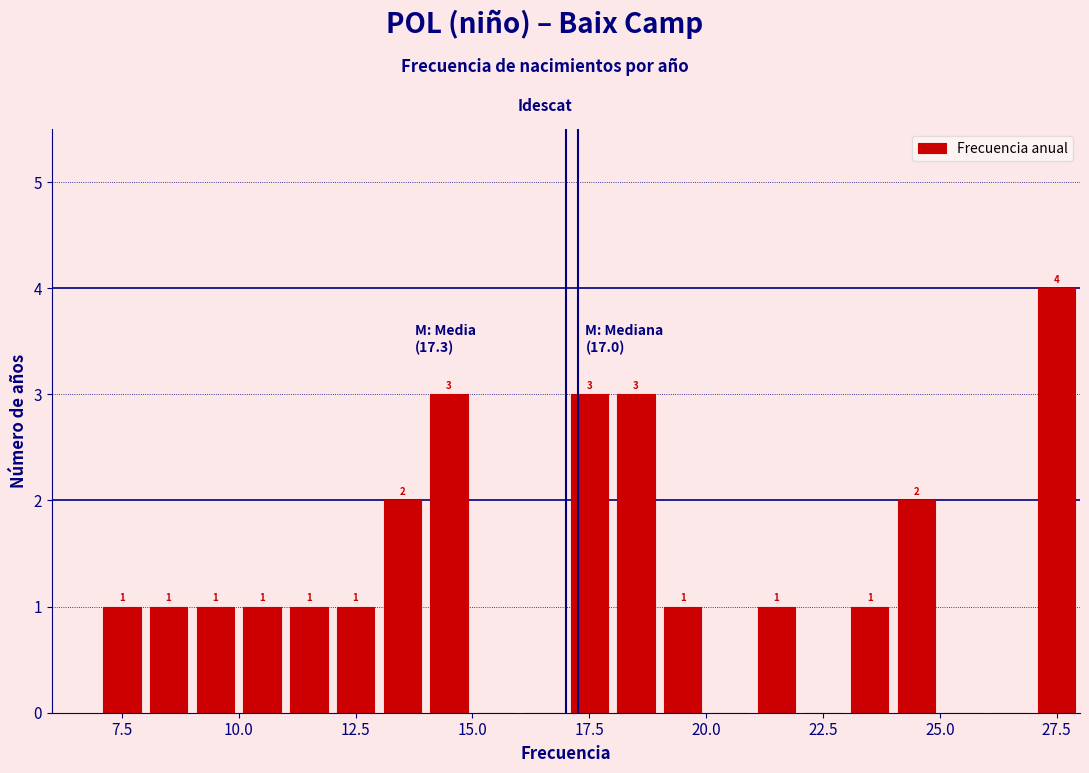

Read against the x-axis, roughly where is the centre of the tallest bar?

27.5